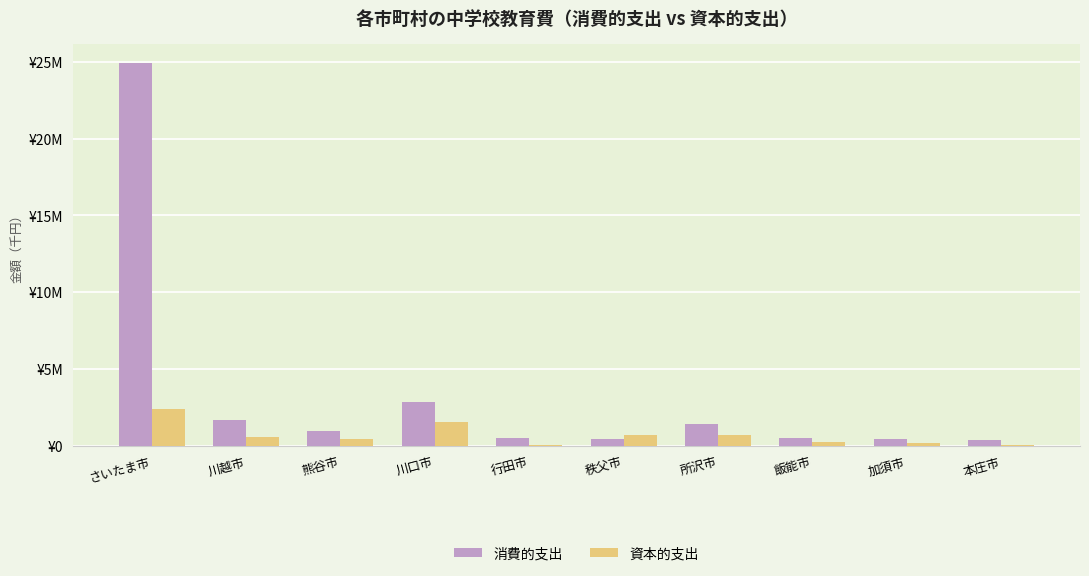

What value does the 消費的支出 series have at 所沢市, to the nearest 100?

1393400